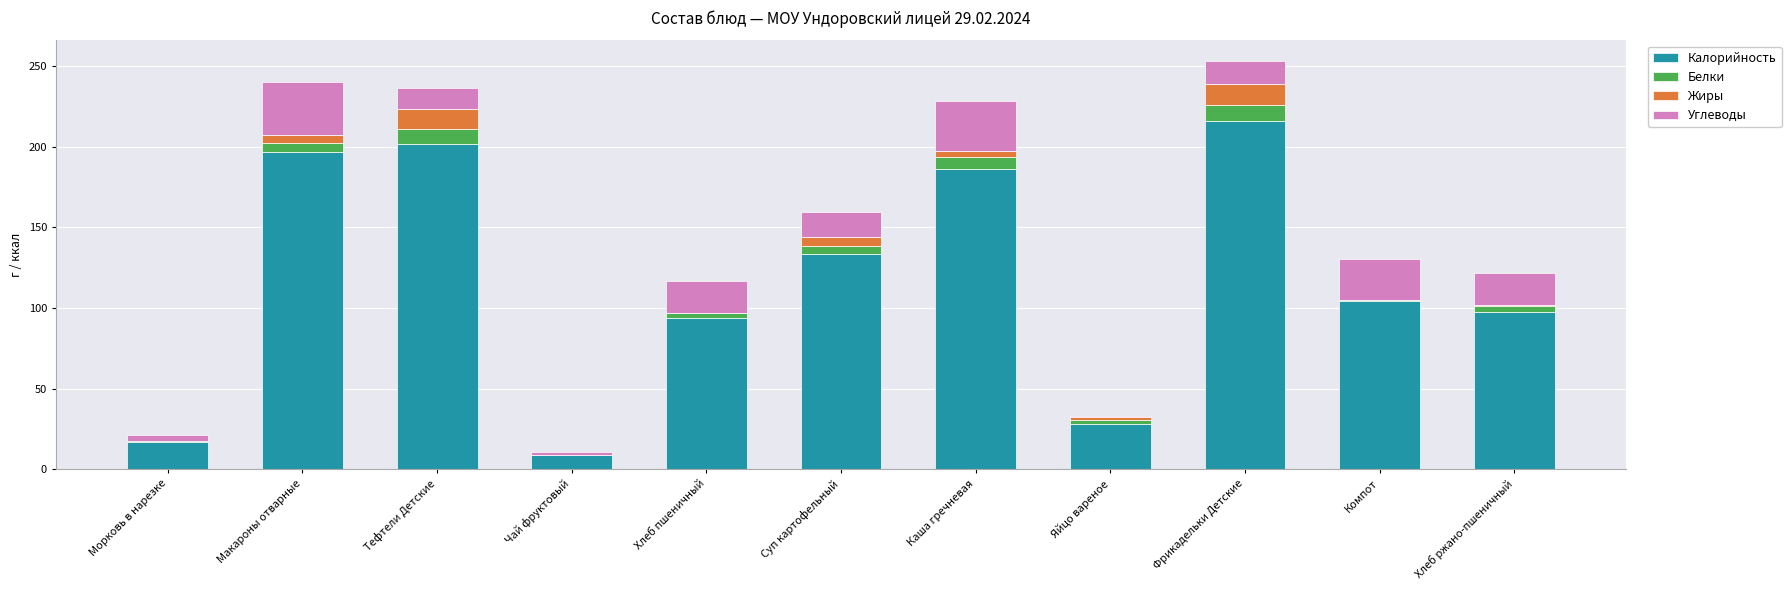

At which category is the sum across all series the highest?

Фрикадельки Детские